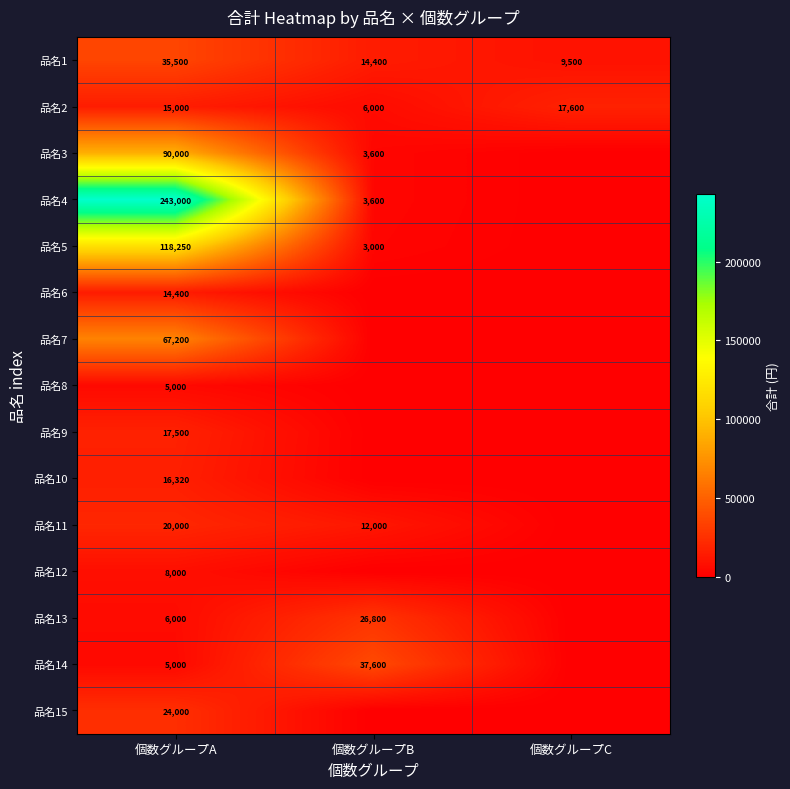

True or false: 品名13 has a value of 6000 at 個数グループA.

True